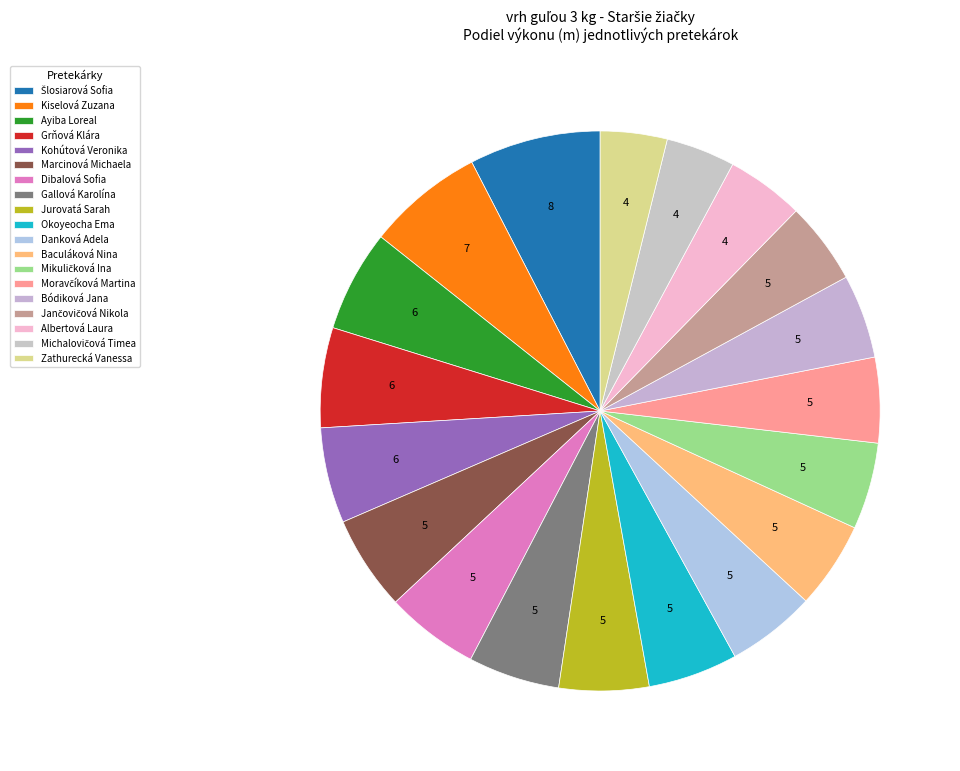

What portion of the pie excludes Gallová Karolína?

94.7%